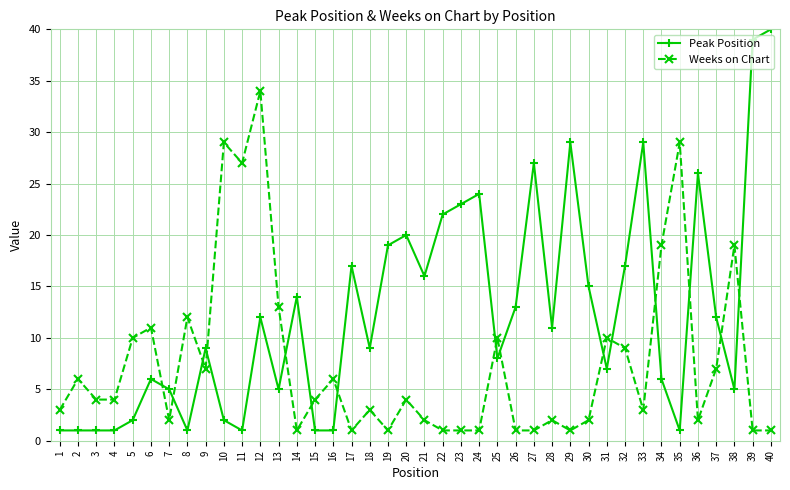

List the series in order of their overall mean, lowest first.

Weeks on Chart, Peak Position